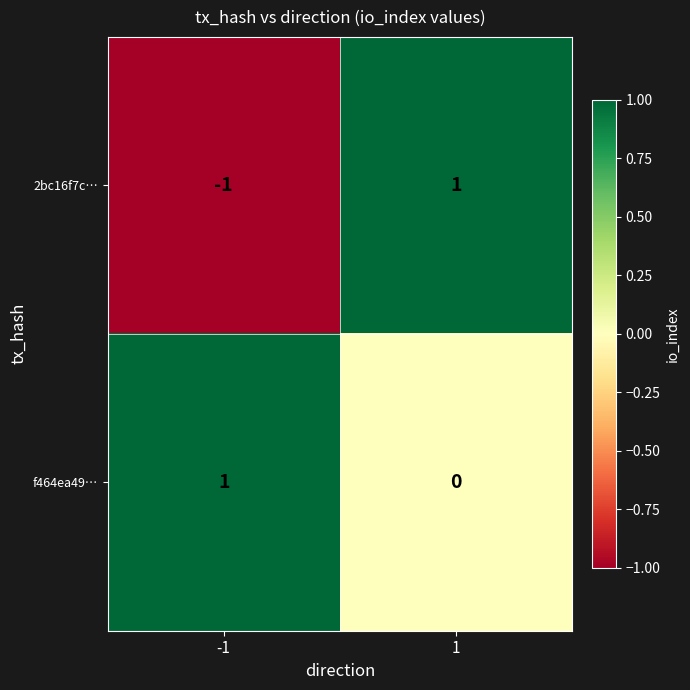

Which series changed the most between -1 and 1?

2bc16f7c…